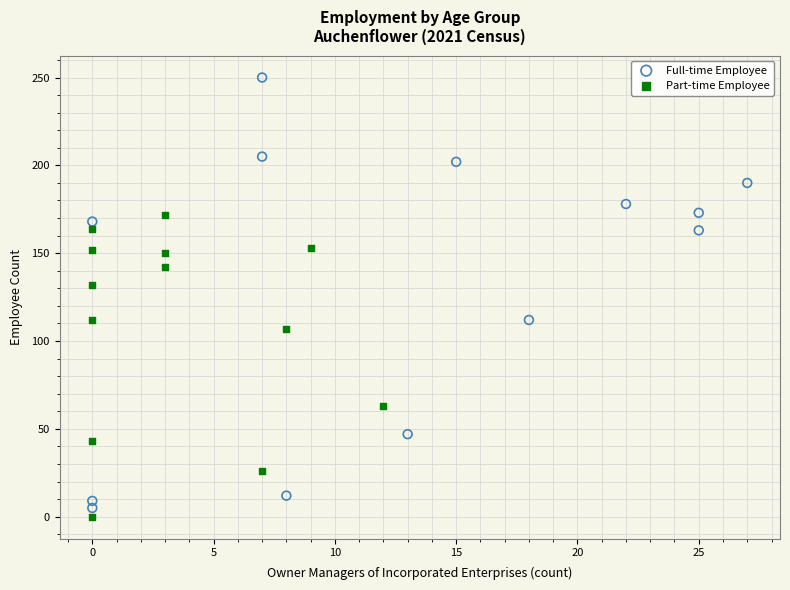

What are all the series names shown in the legend?

Full-time Employee, Part-time Employee